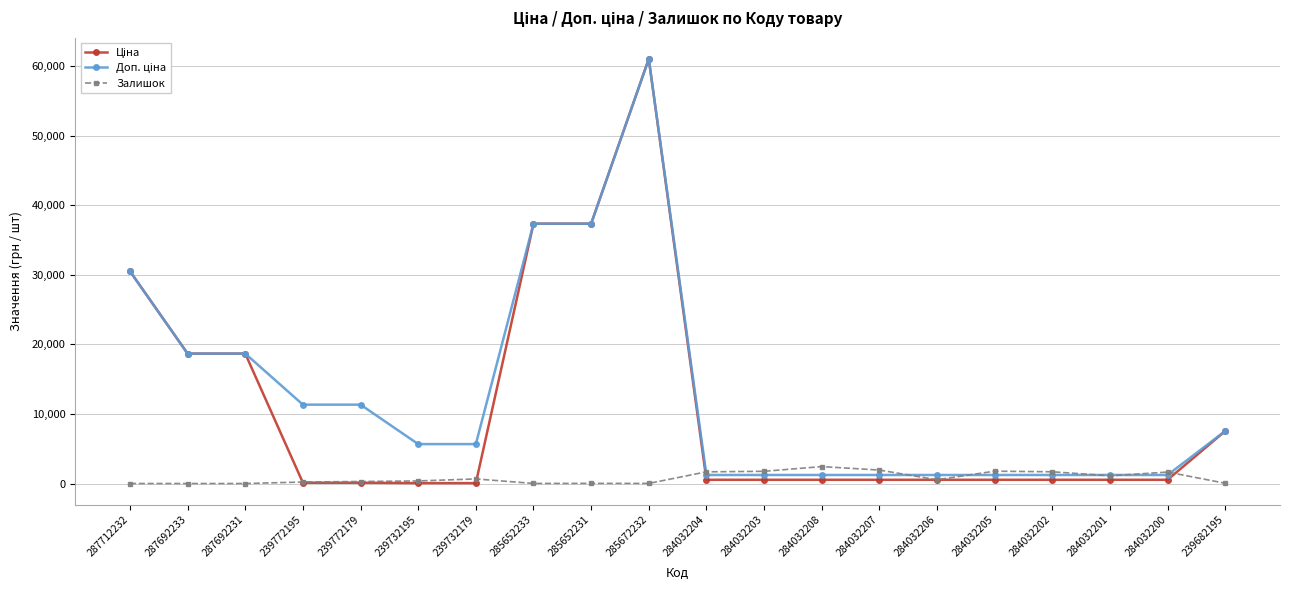

Which label corresponds to the largest value in the chart?

285672232